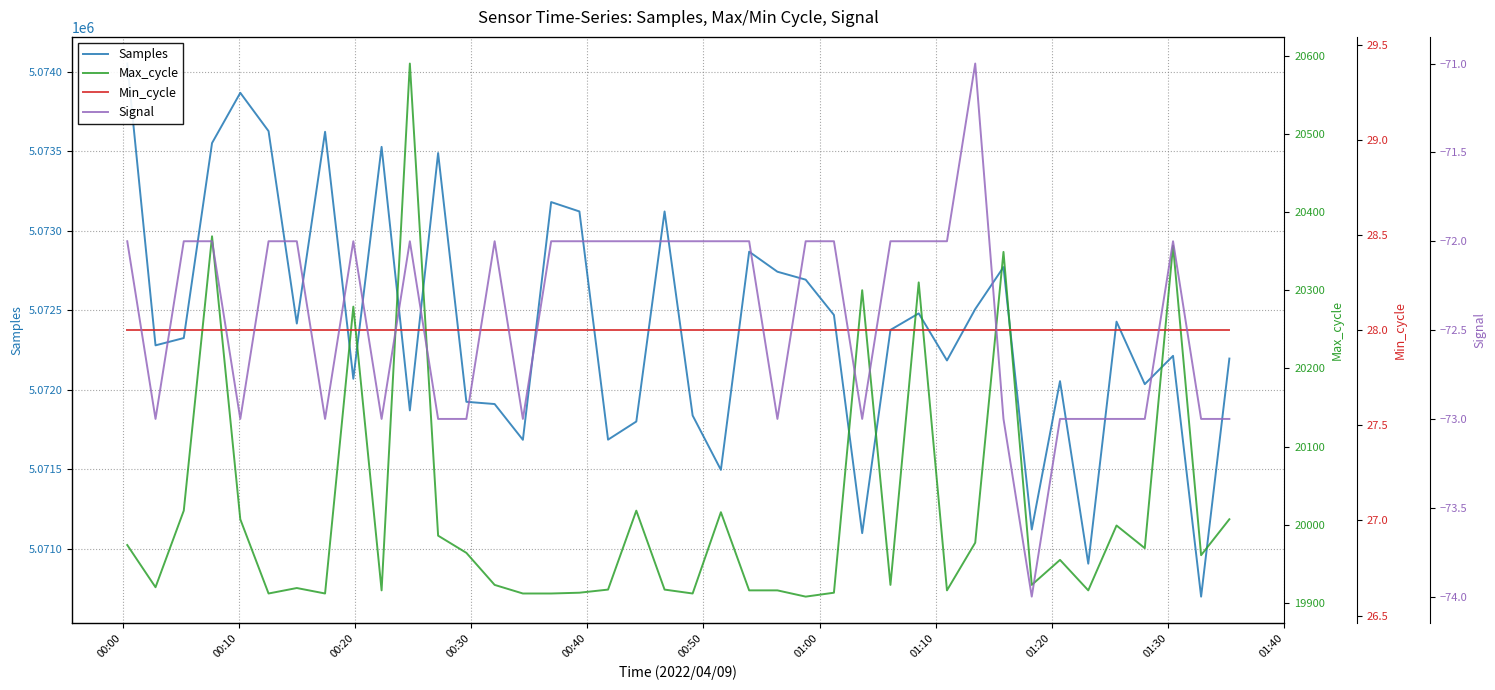

Reading right to left, transcribe all the data shown in this chart.

Samples: 5072197	5070700	5072214	5072036	5072429	5070907	5072055	5071122	5072772	5072508	5072185	5072481	5072377	5071099	5072471	5072693	5072743	5072869	5071497	5071839	5073122	5071801	5071687	5073122	5073181	5071686	5071911	5071925	5073489	5071871	5073528	5072070	5073623	5072417	5073627	5073868	5073552	5072326	5072280	5074052
Max_cycle: 20007	19961	20357	19970	19999	19916	19955	19923	20349	19977	19916	20310	19923	20300	19913	19908	19916	19916	20016	19912	19917	20018	19917	19913	19912	19912	19923	19964	19986	20590	19916	20279	19912	19919	19912	20007	20369	20018	19920	19974
Min_cycle: 28	28	28	28	28	28	28	28	28	28	28	28	28	28	28	28	28	28	28	28	28	28	28	28	28	28	28	28	28	28	28	28	28	28	28	28	28	28	28	28
Signal: -73	-73	-72	-73	-73	-73	-73	-74	-73	-71	-72	-72	-72	-73	-72	-72	-73	-72	-72	-72	-72	-72	-72	-72	-72	-73	-72	-73	-73	-72	-73	-72	-73	-72	-72	-73	-72	-72	-73	-72